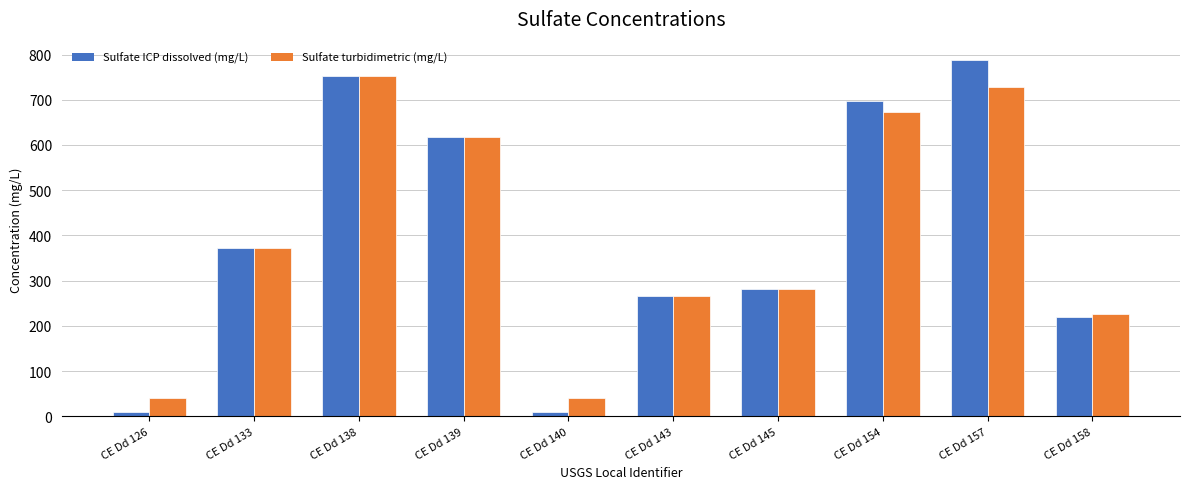

How many values in the Sulfate turbidimetric (mg/L) series are below 372?

5